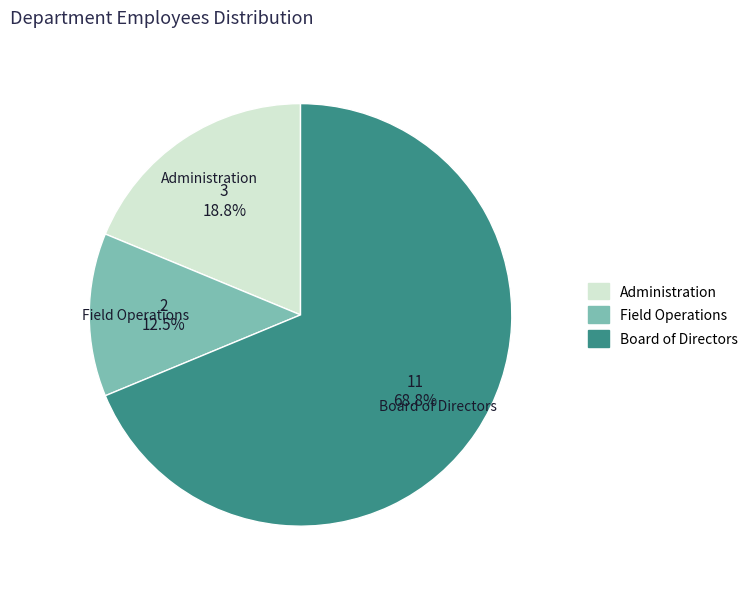

Rank the categories by value from lowest to highest.

Field Operations, Administration, Board of Directors